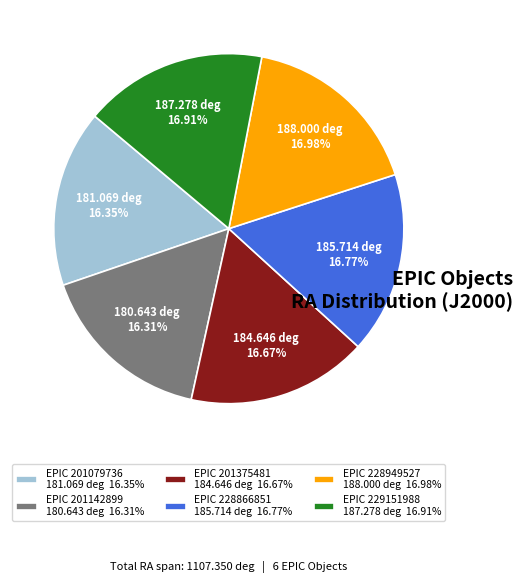

Do EPIC 229151988 187.278 deg 16.91% and EPIC 228866851 185.714 deg 16.77% together represent more than half of the pie?

No